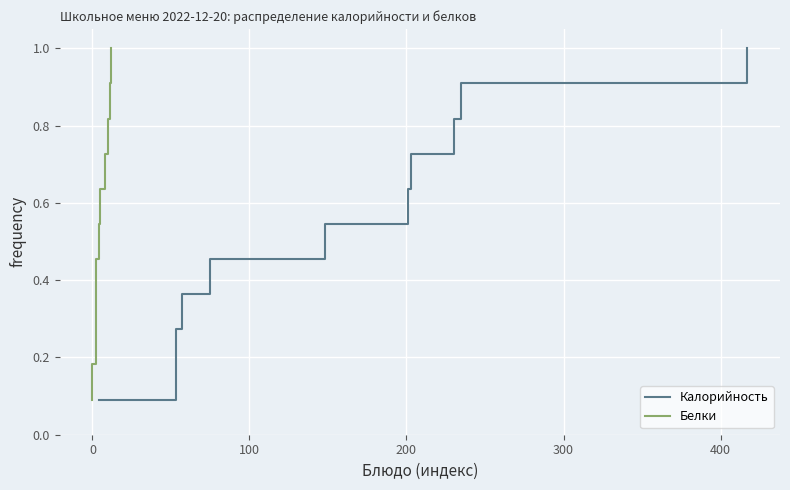

True or false: Белки and Калорийность intersect in this chart.

False